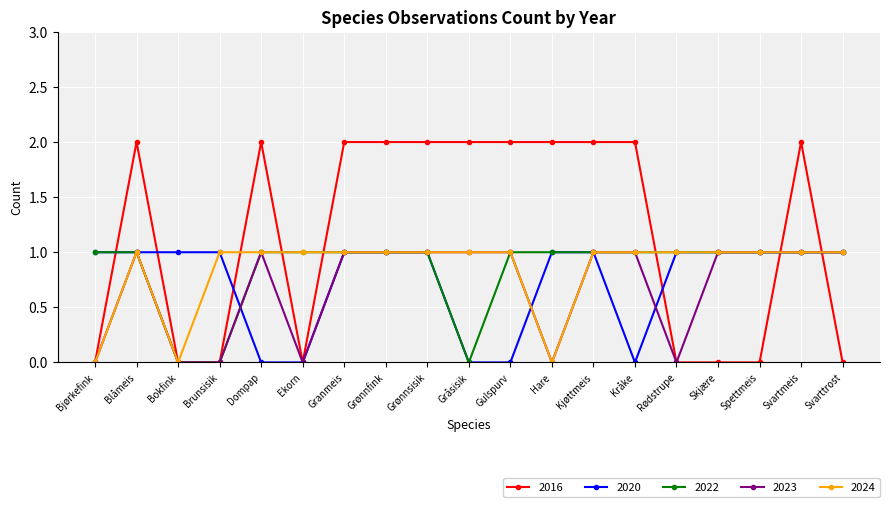

Reading left to right, what are all the values shown in this chart?

2016: Bjørkefink=0	Blåmeis=2	Bokfink=0	Brunsisik=0	Dompap=2	Ekorn=0	Granmeis=2	Grønnfink=2	Grønnsisik=2	Gråsisik=2	Gulspurv=2	Hare=2	Kjøttmeis=2	Kråke=2	Rødstrupe=0	Skjære=0	Spettmeis=0	Svartmeis=2	Svarttrost=0
2020: Bjørkefink=1	Blåmeis=1	Bokfink=1	Brunsisik=1	Dompap=0	Ekorn=0	Granmeis=1	Grønnfink=1	Grønnsisik=1	Gråsisik=0	Gulspurv=0	Hare=1	Kjøttmeis=1	Kråke=0	Rødstrupe=1	Skjære=1	Spettmeis=1	Svartmeis=1	Svarttrost=1
2022: Bjørkefink=1	Blåmeis=1	Bokfink=0	Brunsisik=0	Dompap=1	Ekorn=1	Granmeis=1	Grønnfink=1	Grønnsisik=1	Gråsisik=0	Gulspurv=1	Hare=1	Kjøttmeis=1	Kråke=1	Rødstrupe=1	Skjære=1	Spettmeis=1	Svartmeis=1	Svarttrost=1
2023: Bjørkefink=0	Blåmeis=1	Bokfink=0	Brunsisik=0	Dompap=1	Ekorn=0	Granmeis=1	Grønnfink=1	Grønnsisik=1	Gråsisik=1	Gulspurv=1	Hare=0	Kjøttmeis=1	Kråke=1	Rødstrupe=0	Skjære=1	Spettmeis=1	Svartmeis=1	Svarttrost=1
2024: Bjørkefink=0	Blåmeis=1	Bokfink=0	Brunsisik=1	Dompap=1	Ekorn=1	Granmeis=1	Grønnfink=1	Grønnsisik=1	Gråsisik=1	Gulspurv=1	Hare=0	Kjøttmeis=1	Kråke=1	Rødstrupe=1	Skjære=1	Spettmeis=1	Svartmeis=1	Svarttrost=1